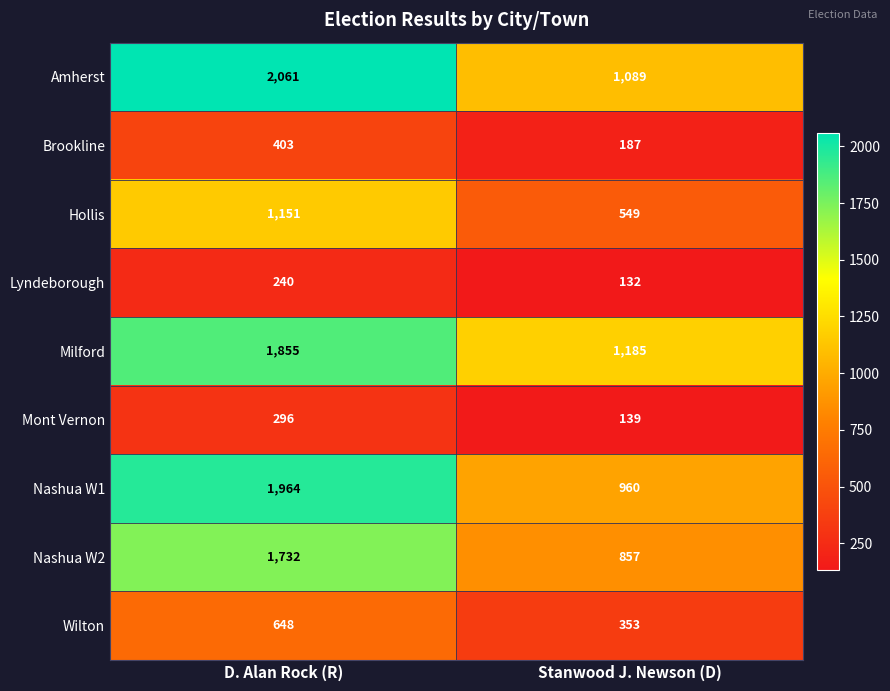

Which series has the largest total across all categories?

Amherst